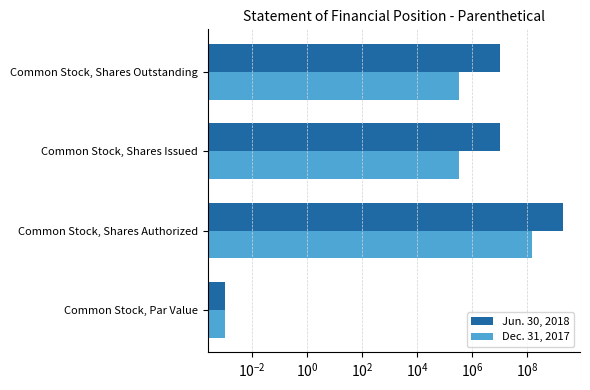

The value of Jun. 30, 2018 at Common Stock, Par Value is 0.0. True or false?

True